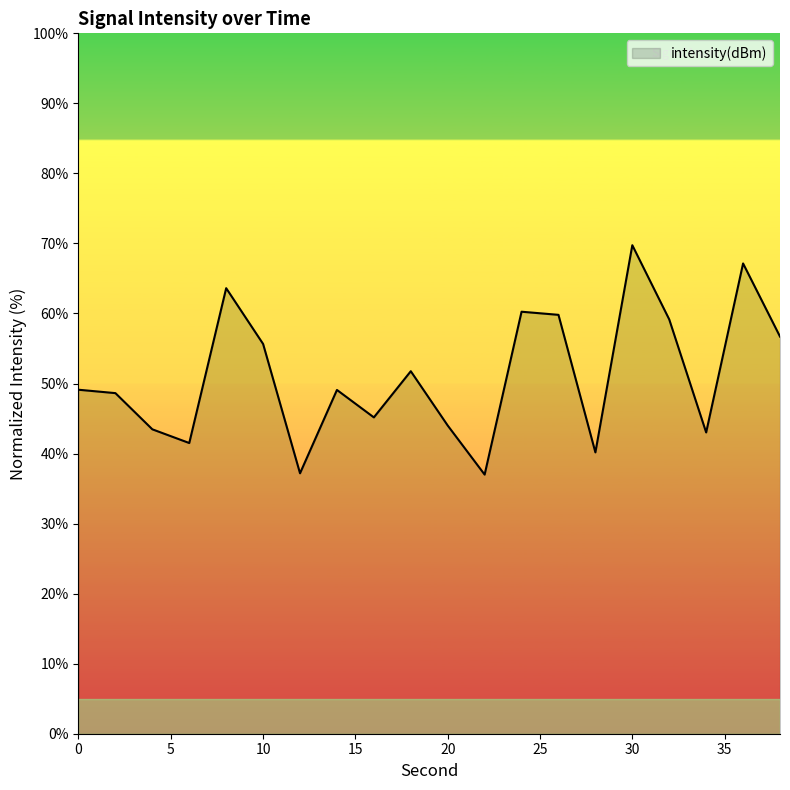

What is the greatest value displayed?

69.7